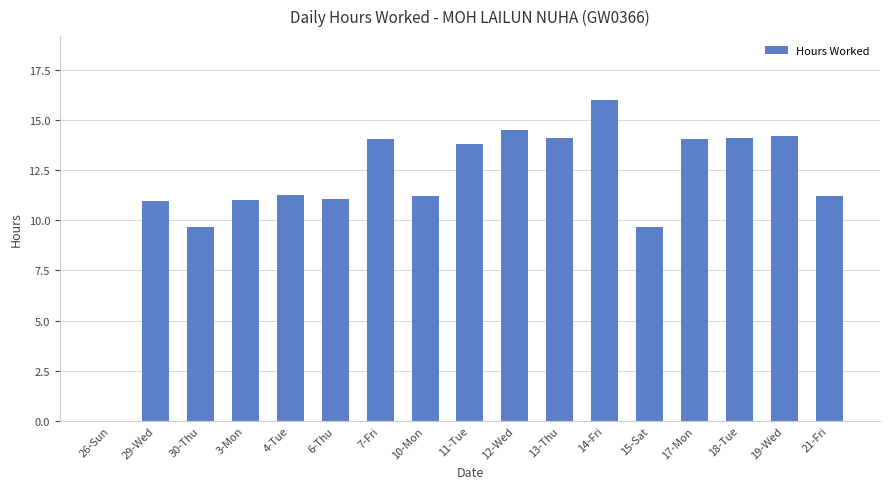

How many distinct data groups are displayed?

1